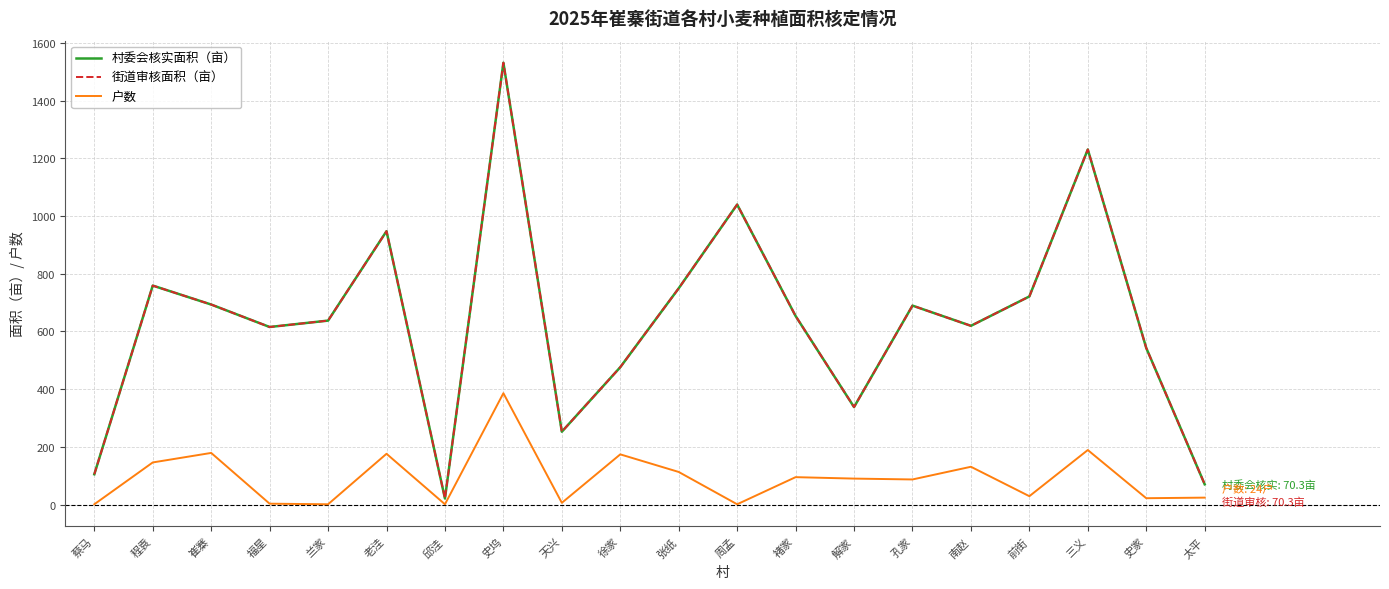

What is the sum of all 户数 values?

1854.0